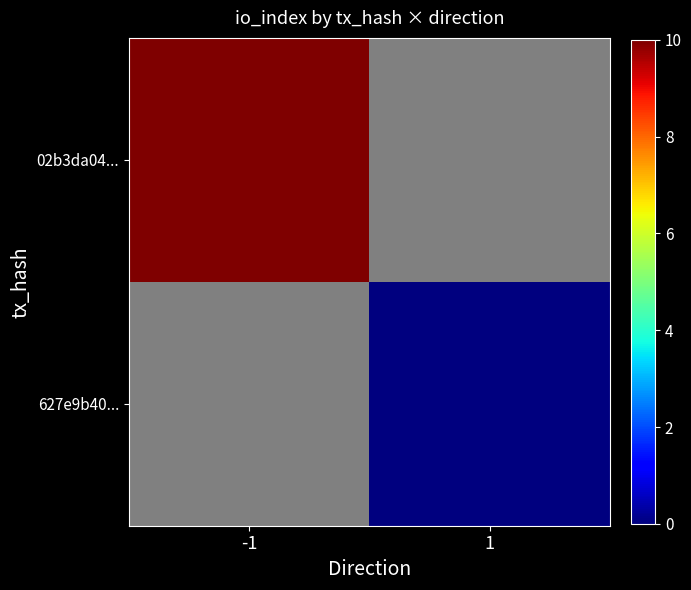

At how many categories does at least one series exceed 2?

1